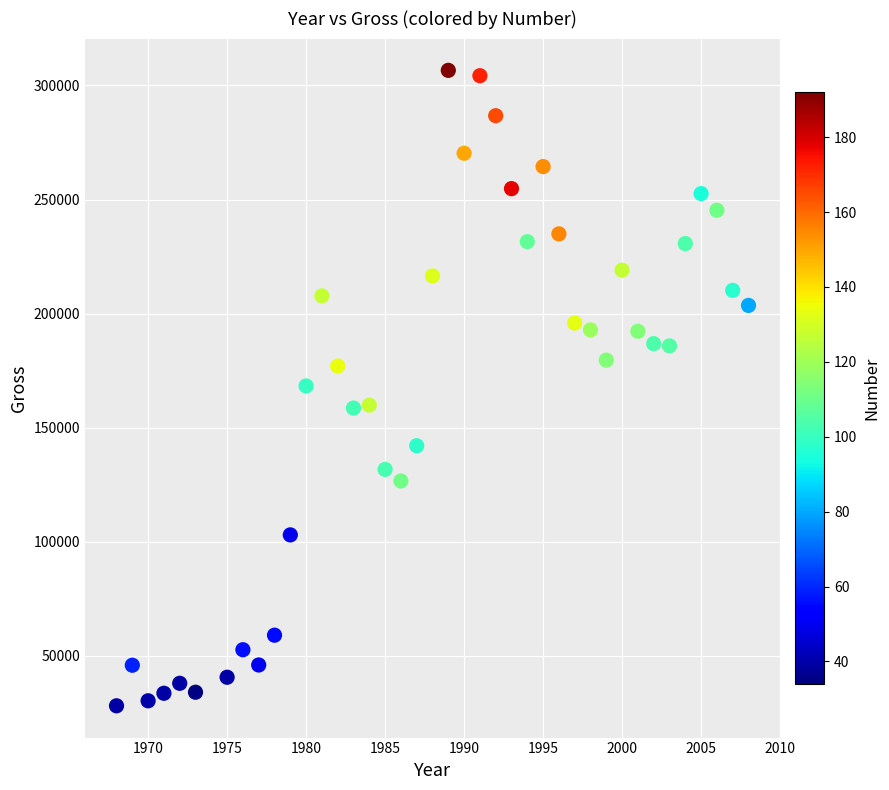

What is the range of Y values (max minus min)?

278505